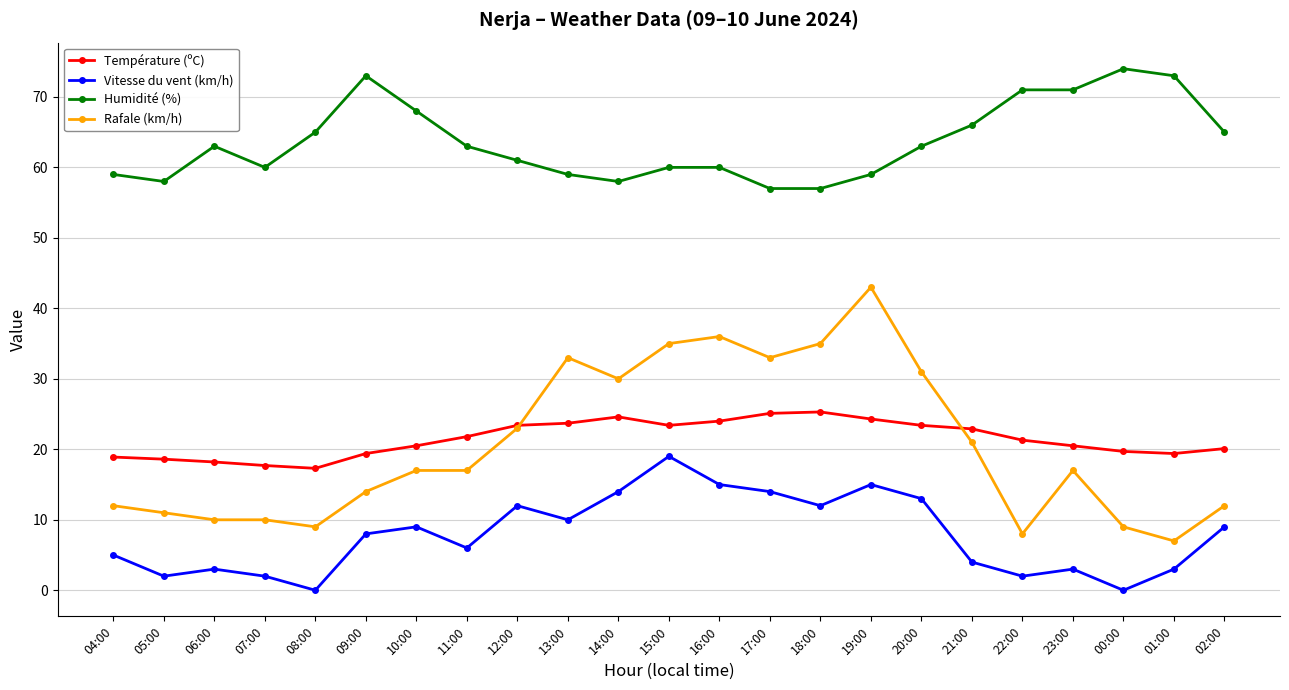

Is the value of Rafale (km/h) at 21:00 greater than the value of Humidité (%) at 08:00?

No